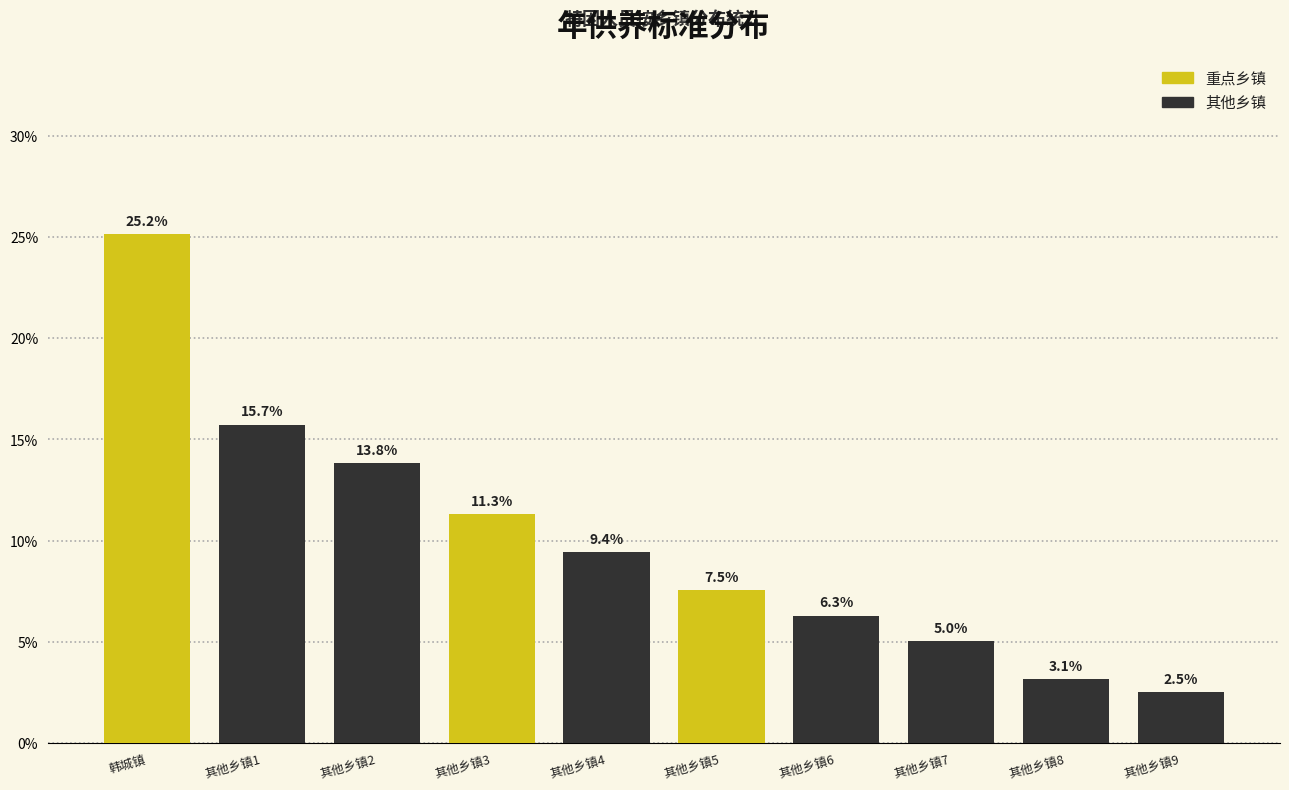

Reading left to right, what are all the values shown in this chart?

25.2	15.7	13.8	11.3	9.4	7.5	6.3	5.0	3.1	2.5